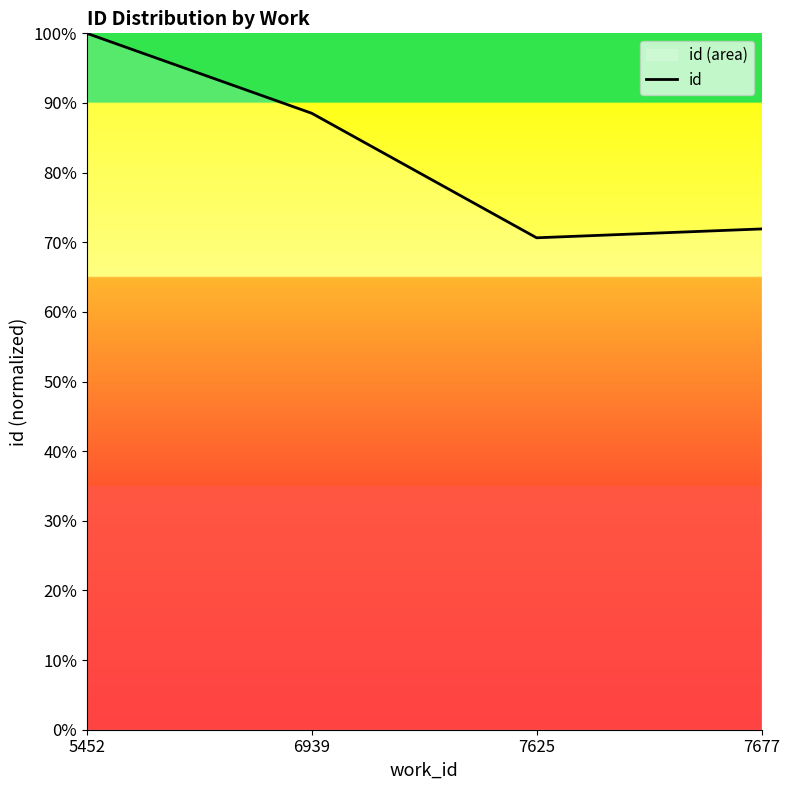

Is it true that the value at 6939 is 88.5?

True